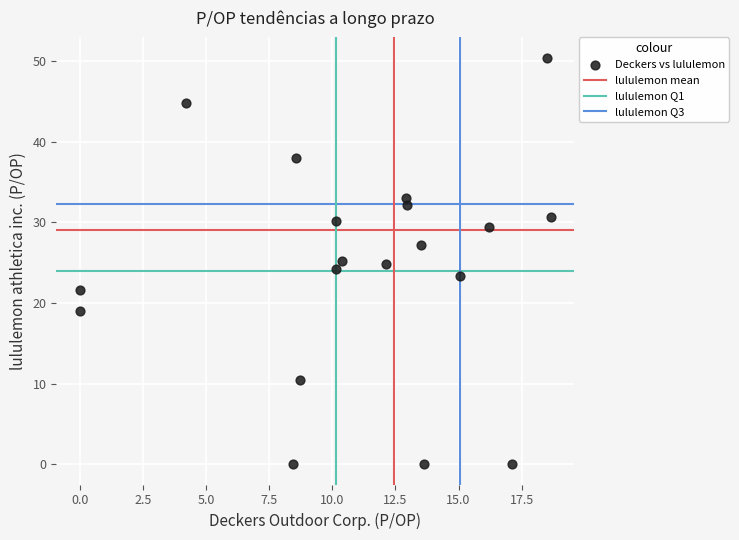

What is the range of Y values (max minus min)?

50.4